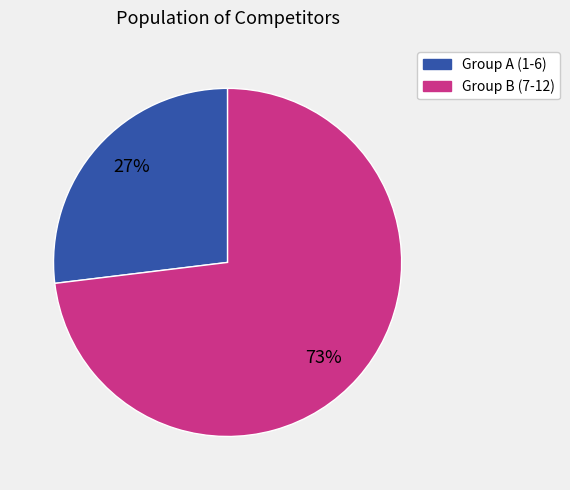

To the nearest percent, what is the difference between the largest and smallest slice percentages?

46%